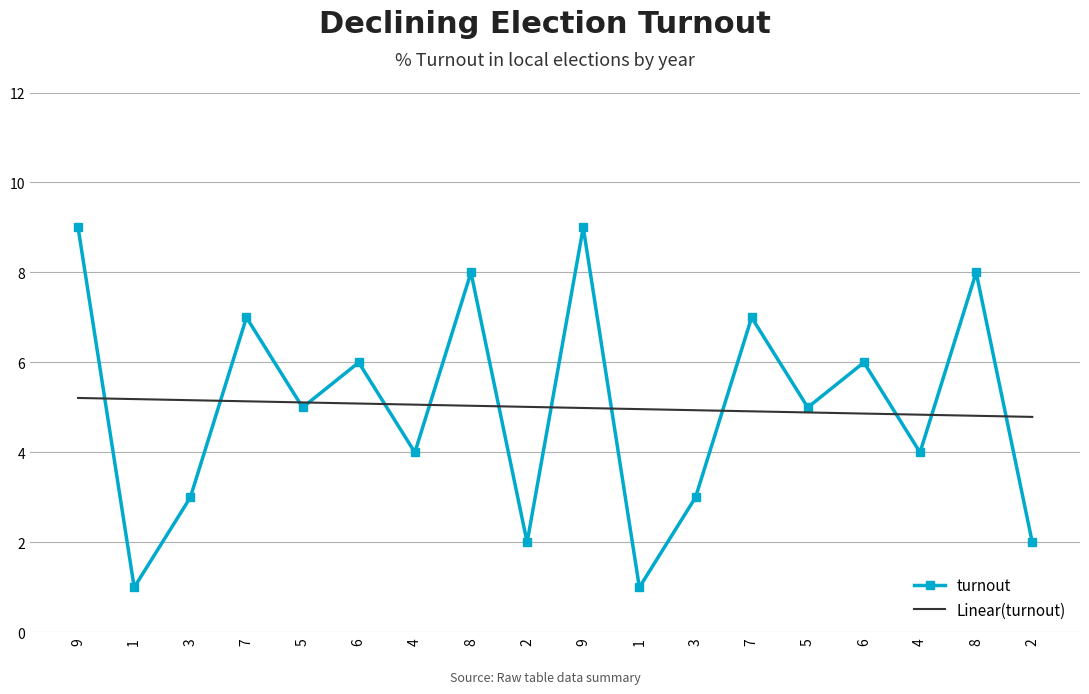

What are all the series names shown in the legend?

turnout, Linear(turnout)